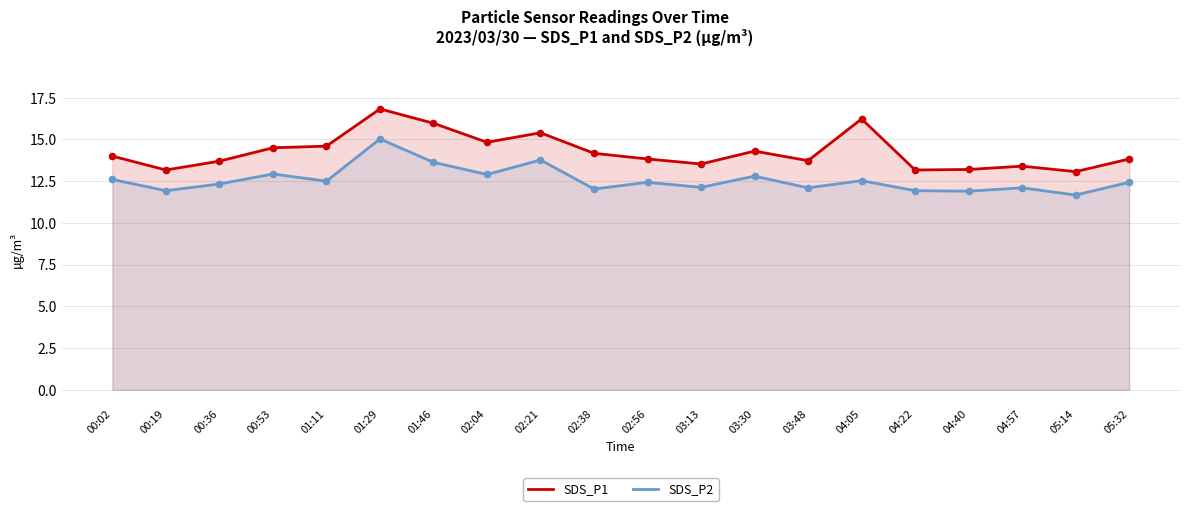

Which series has the largest total across all categories?

SDS_P1